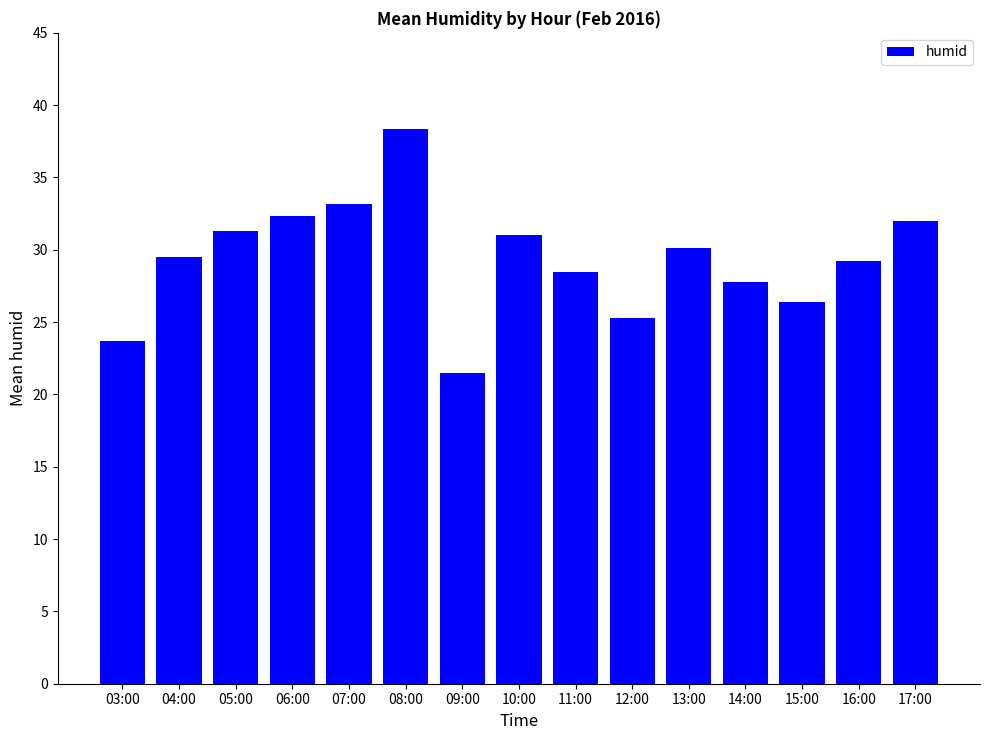

Reading right to left, extract all data points from this chart.

17:00=32.0	16:00=29.2	15:00=26.4	14:00=27.8	13:00=30.1	12:00=25.3	11:00=28.5	10:00=31.0	09:00=21.5	08:00=38.3	07:00=33.2	06:00=32.3	05:00=31.3	04:00=29.5	03:00=23.7